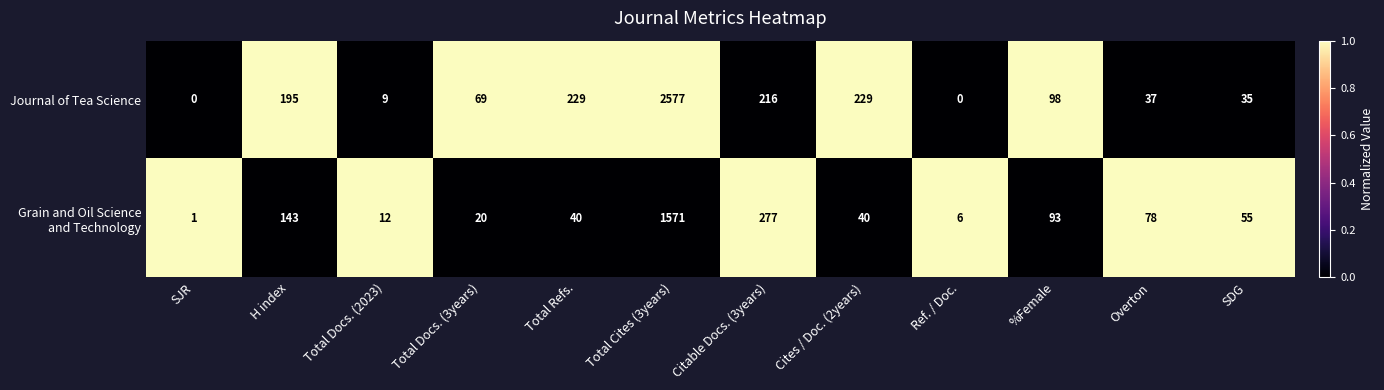

What is the maximum value shown in the chart?

2577